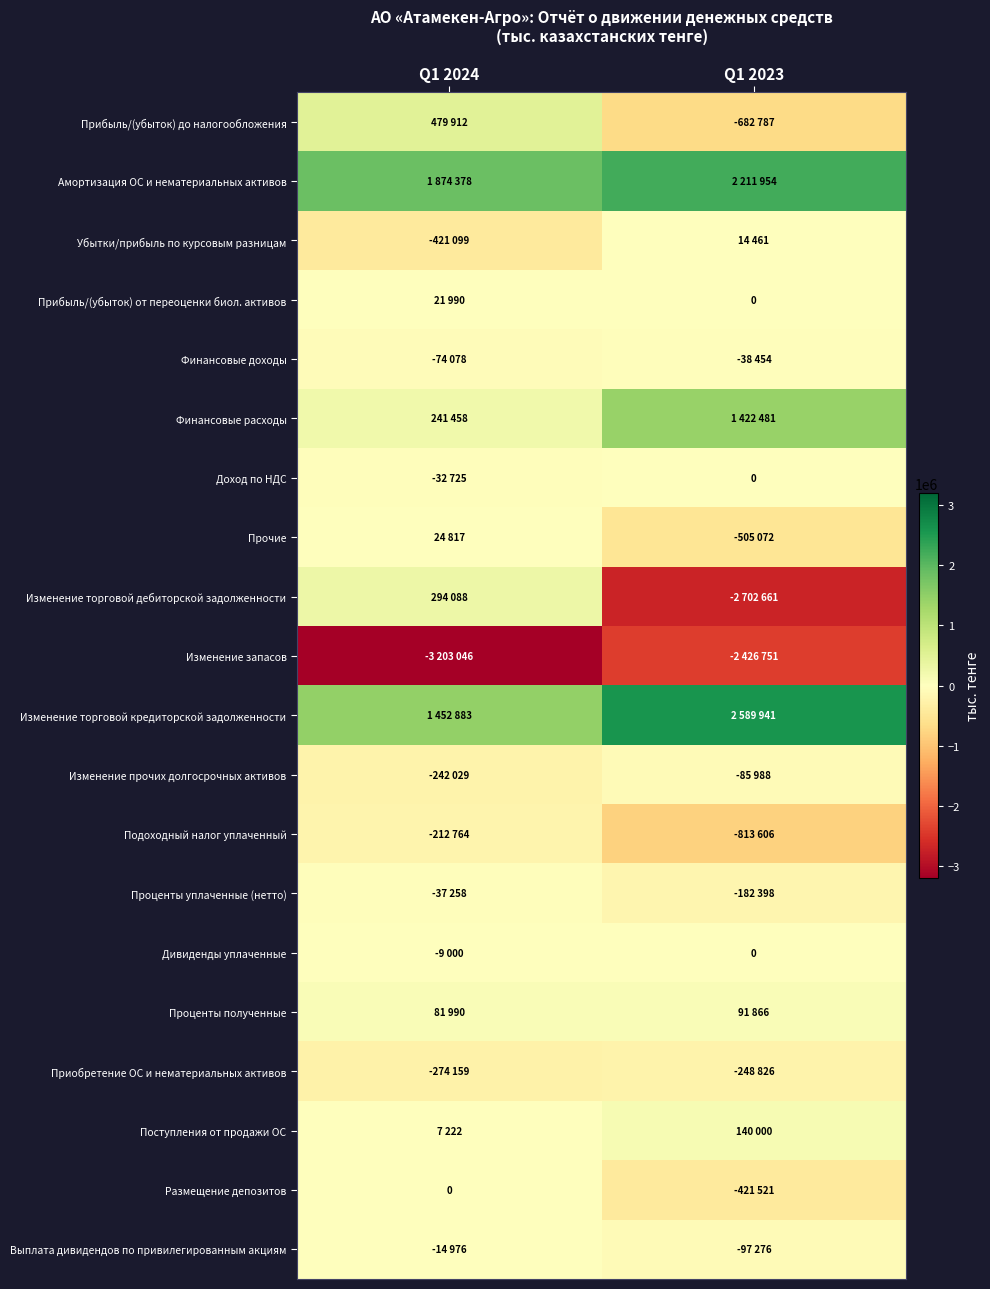

What is the average value of the Доход по НДС series?

-16362